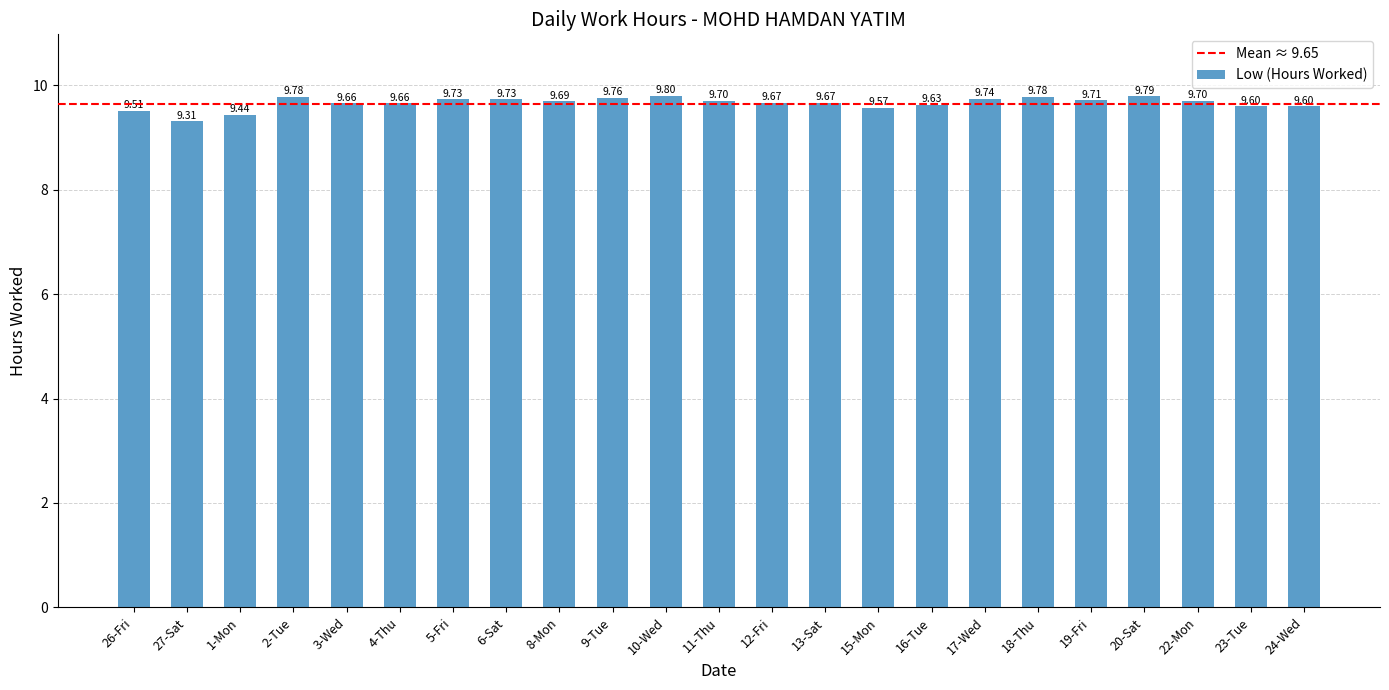

True or false: the data shows 14.7 at 26-Fri.

False